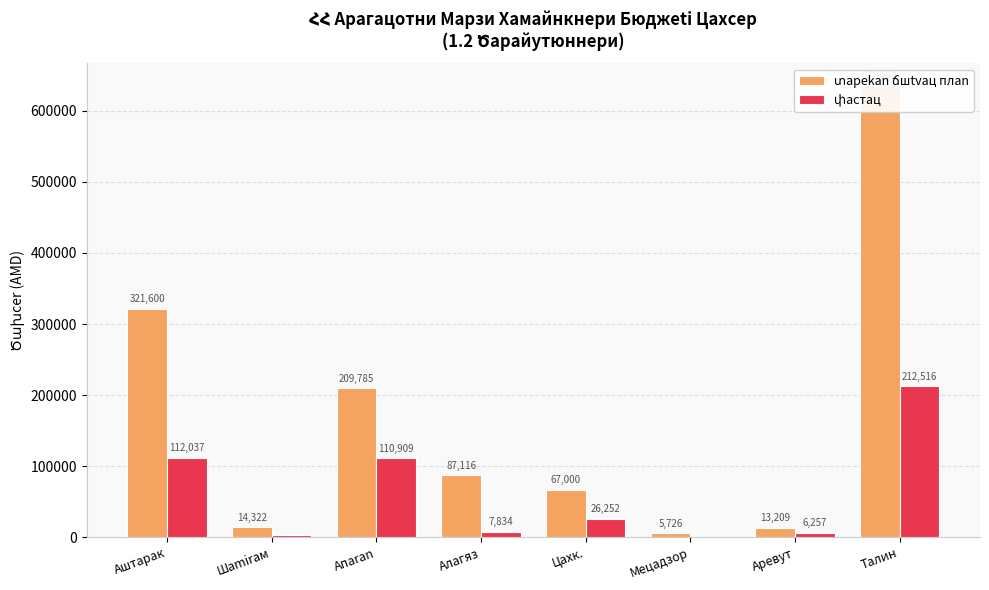

What is the spread (max minus min) of values at Алагяз?

79281.7